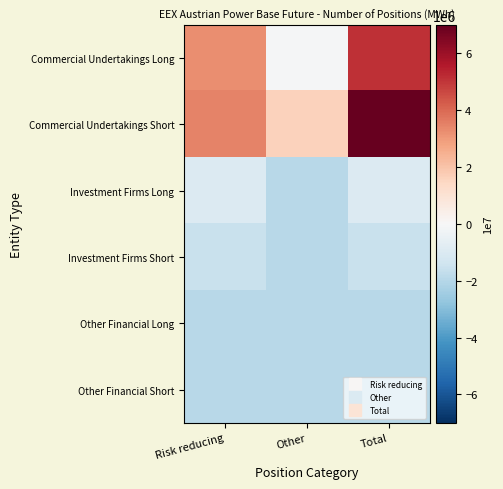

What is the total value across all series at Risk reducing?

379366.3